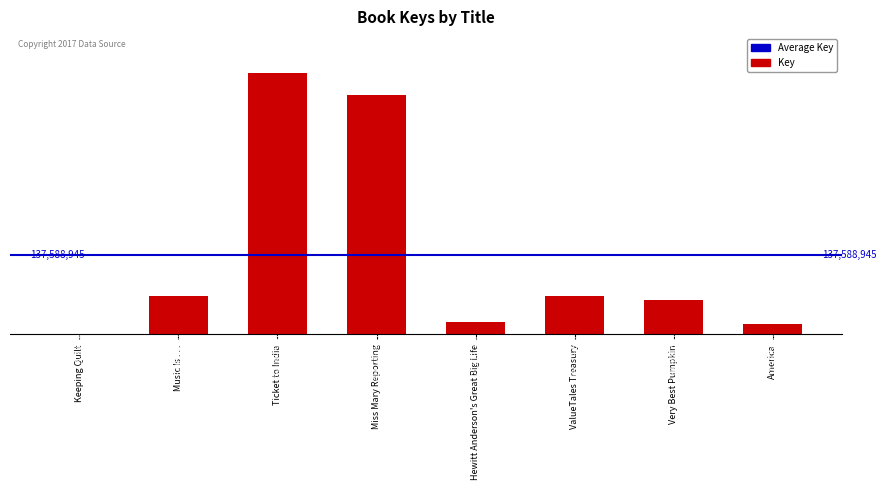

Are the bars horizontal?

No